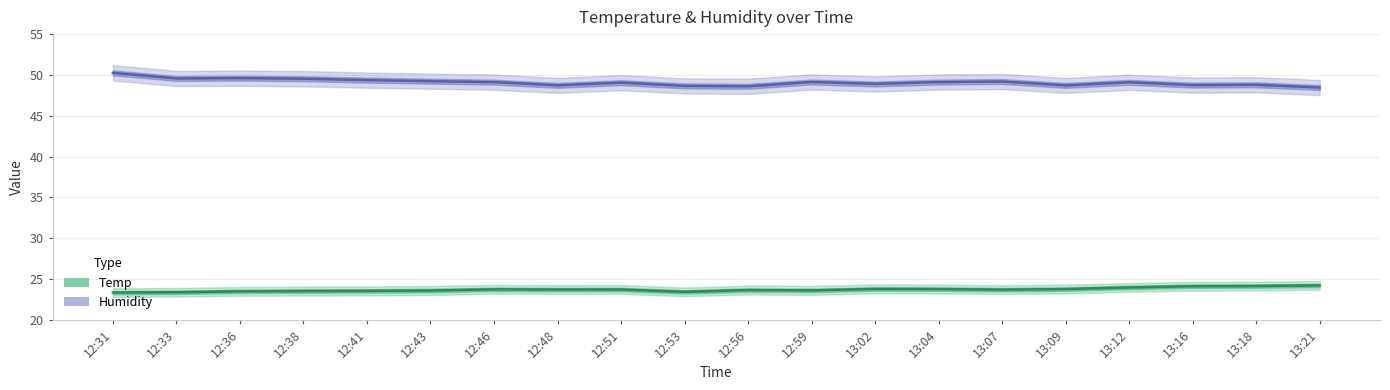

What are all the series names shown in the legend?

Temp, Humidity